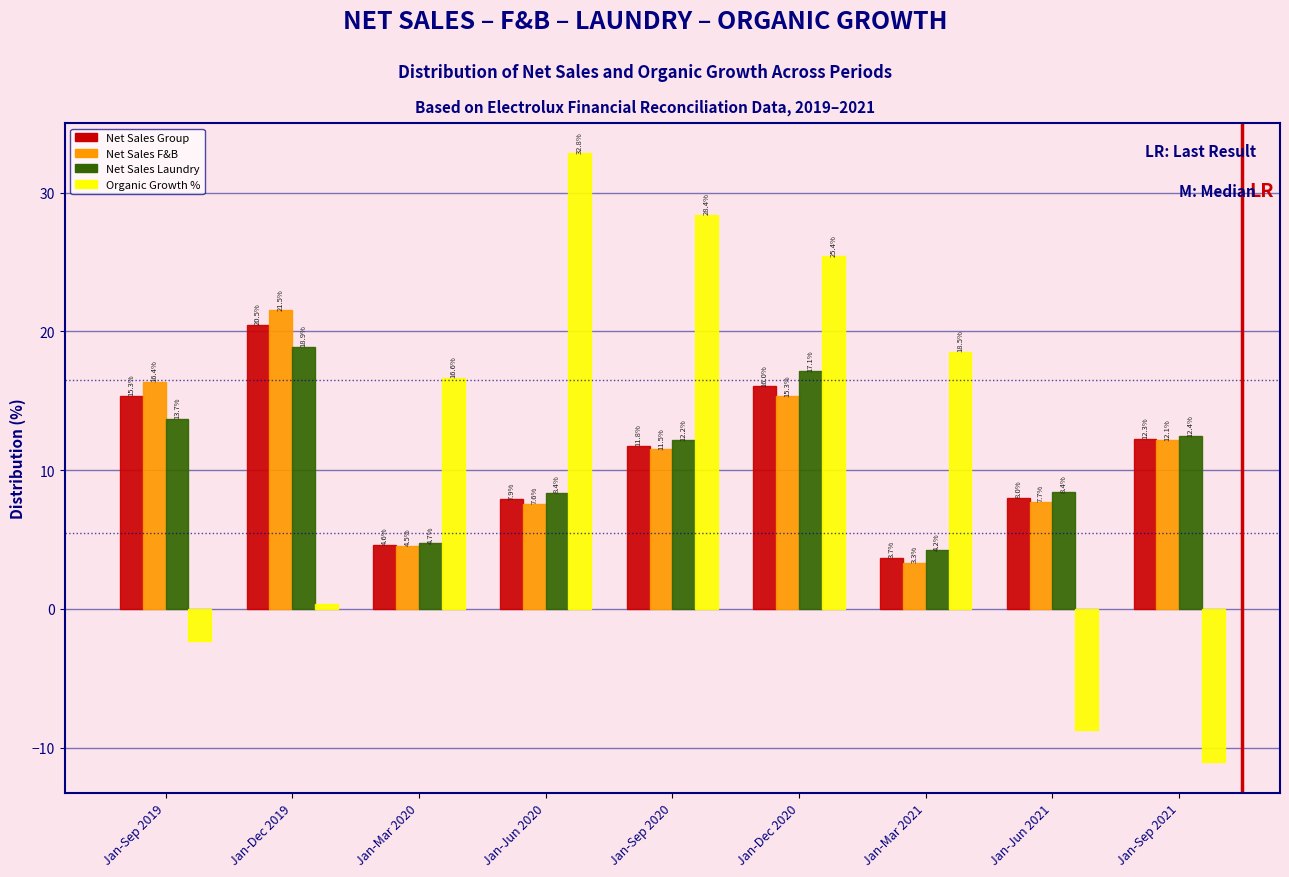

Which series has the largest range (max minus min)?

Organic Growth %